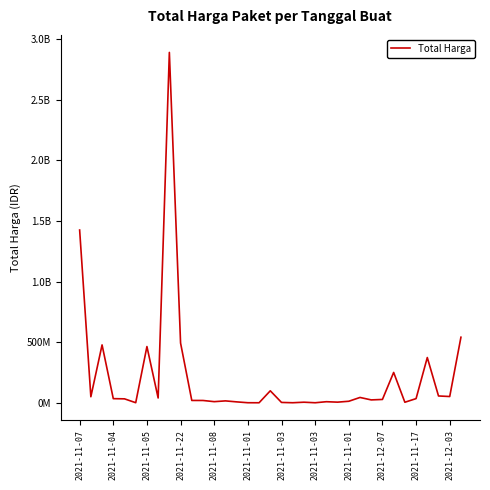

Does the chart have visible grid lines?

No